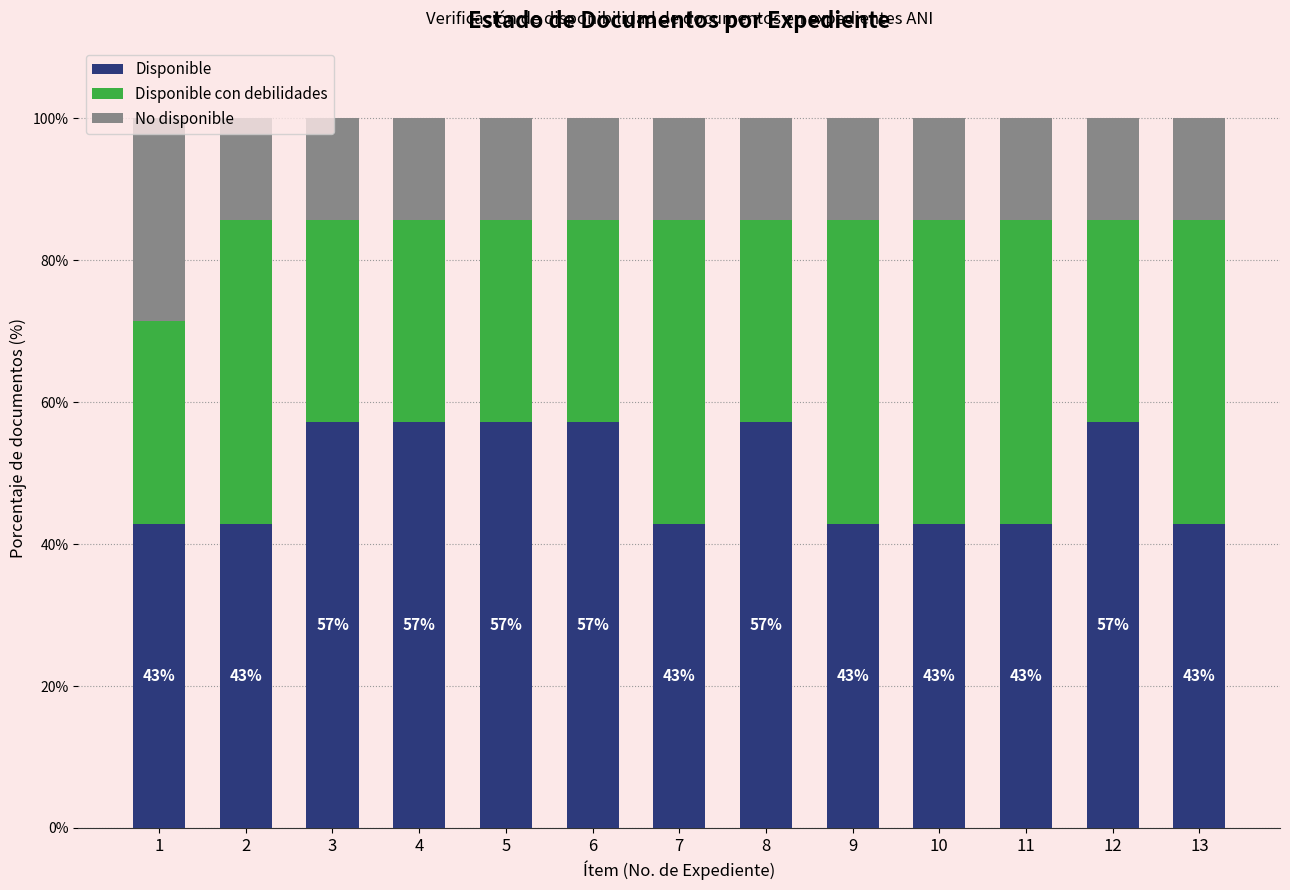

What is the sum of the Disponible values at 9 and 6?

100.0